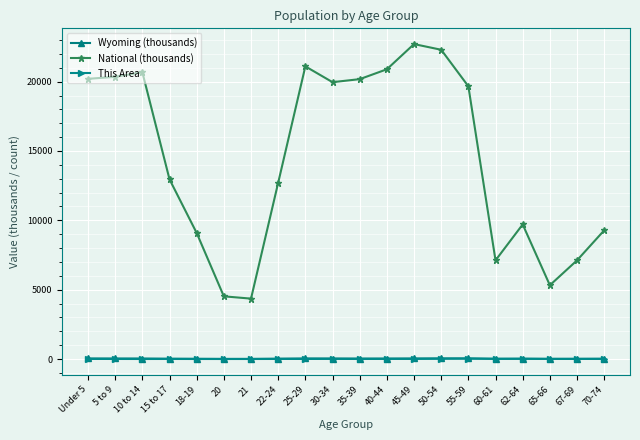

What is the greatest value displayed?

22708.6